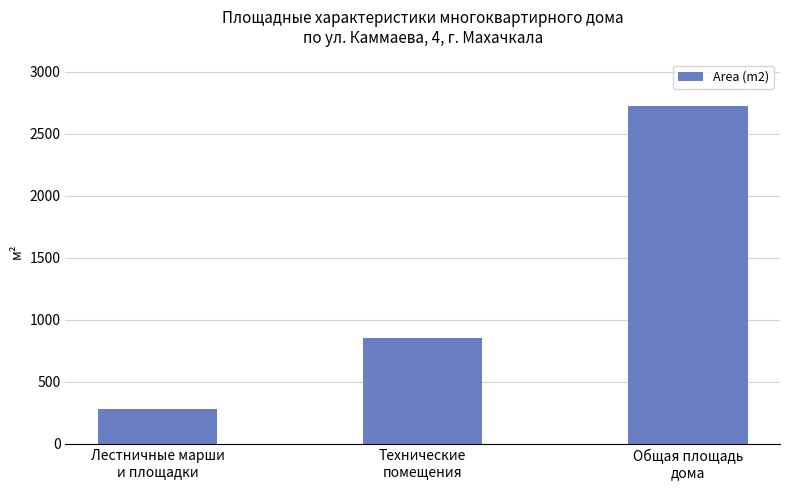

What is the difference between the maximum and minimum values?

2442.0